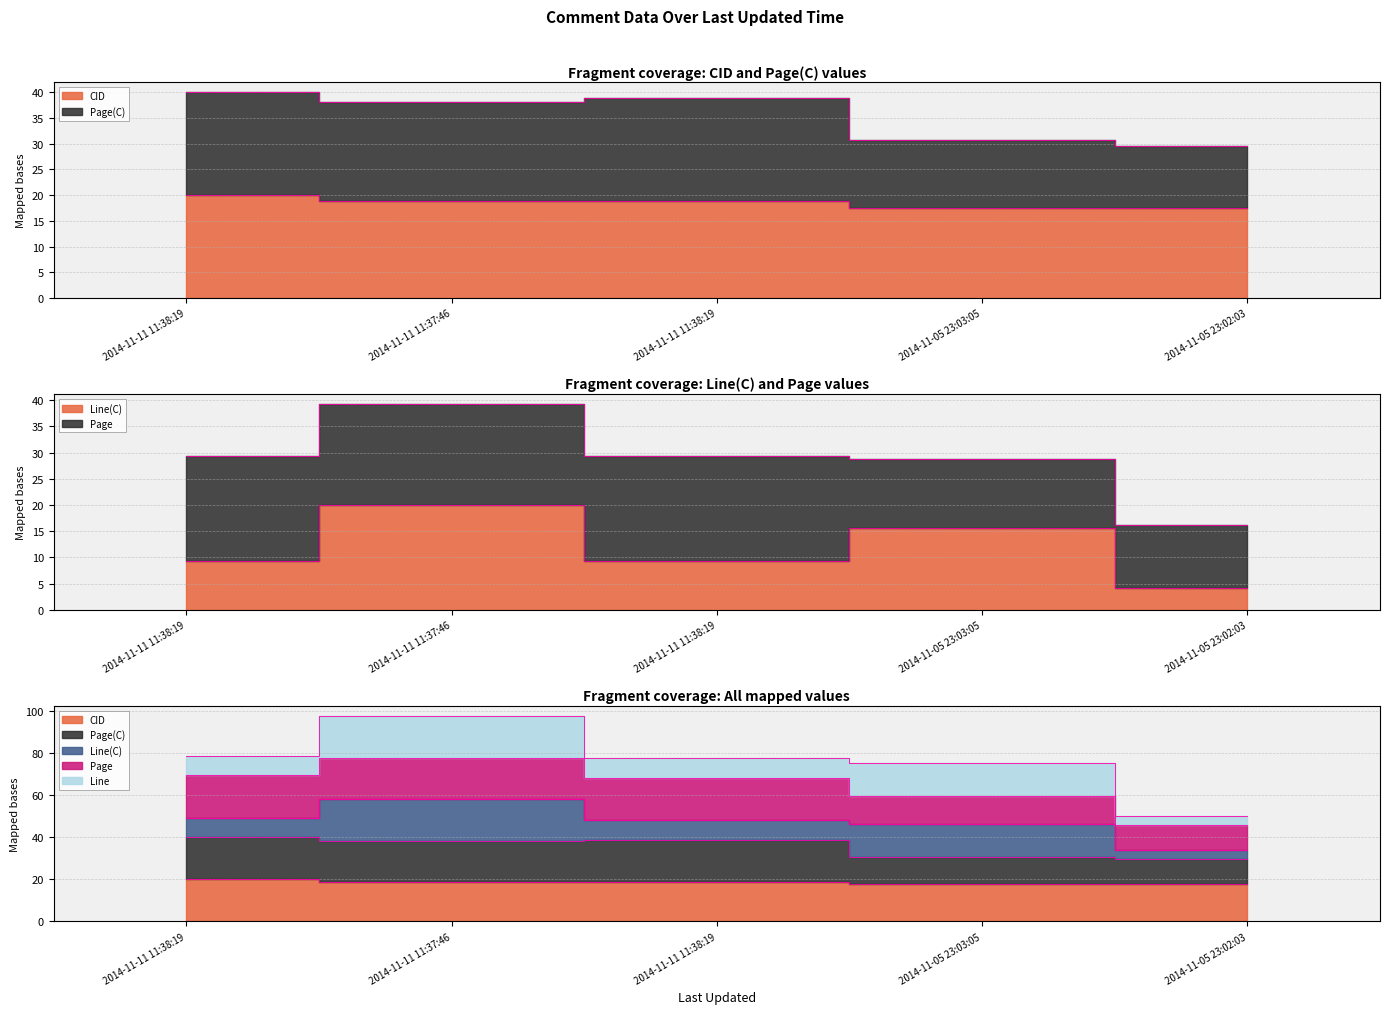

Which category has the lowest value in the Page series?

2014-11-05 23:02:03